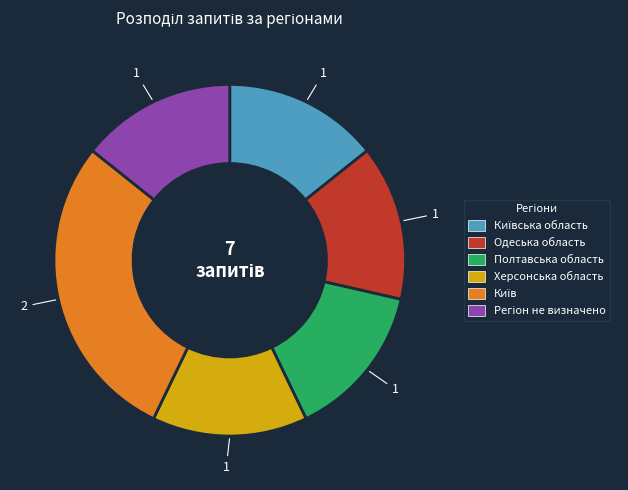

Is there a majority slice in this chart?

No